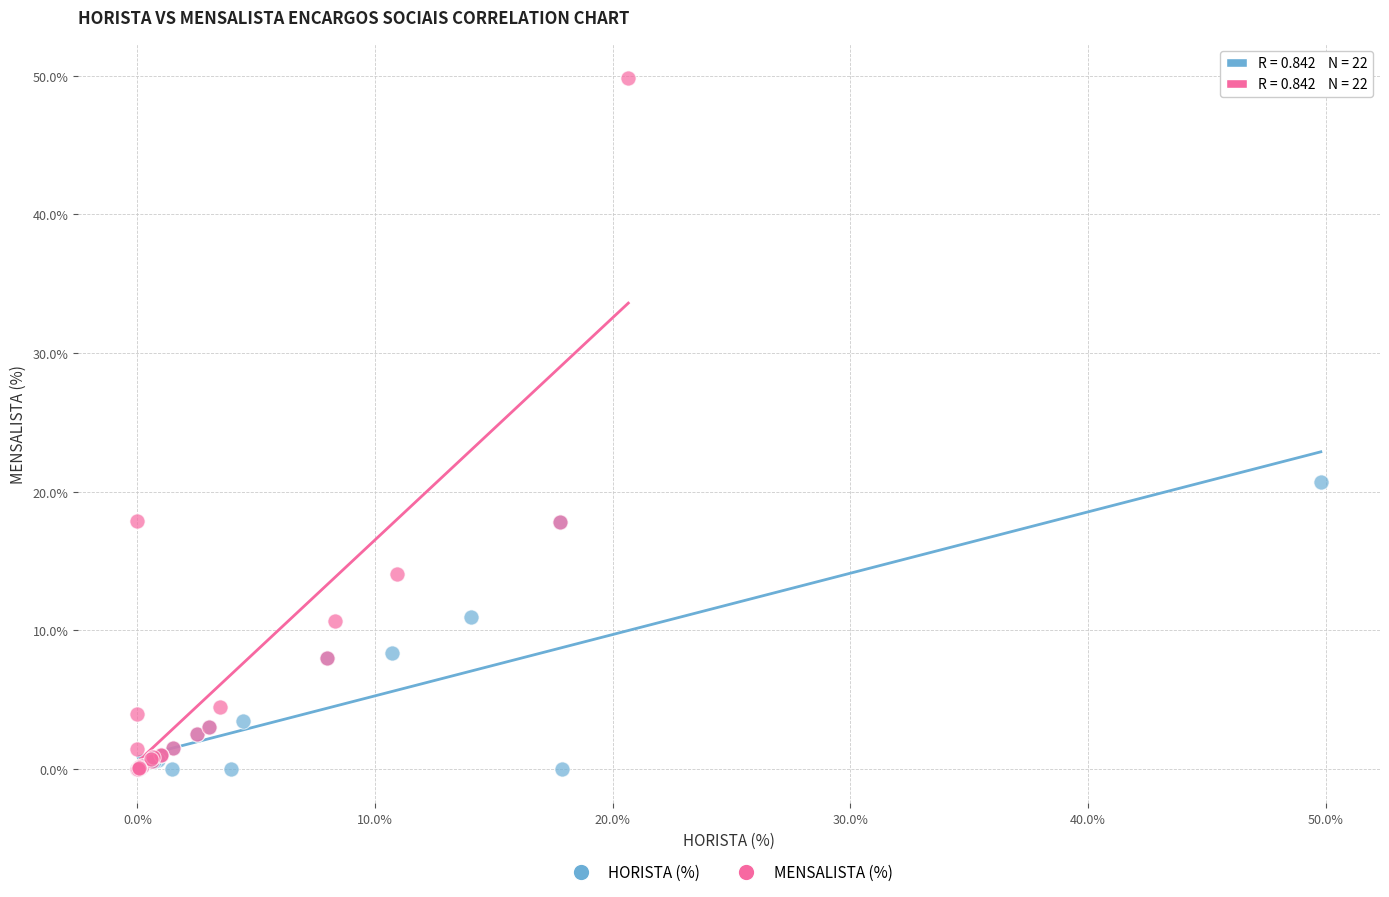

What are all the series names shown in the legend?

HORISTA (%), MENSALISTA (%)